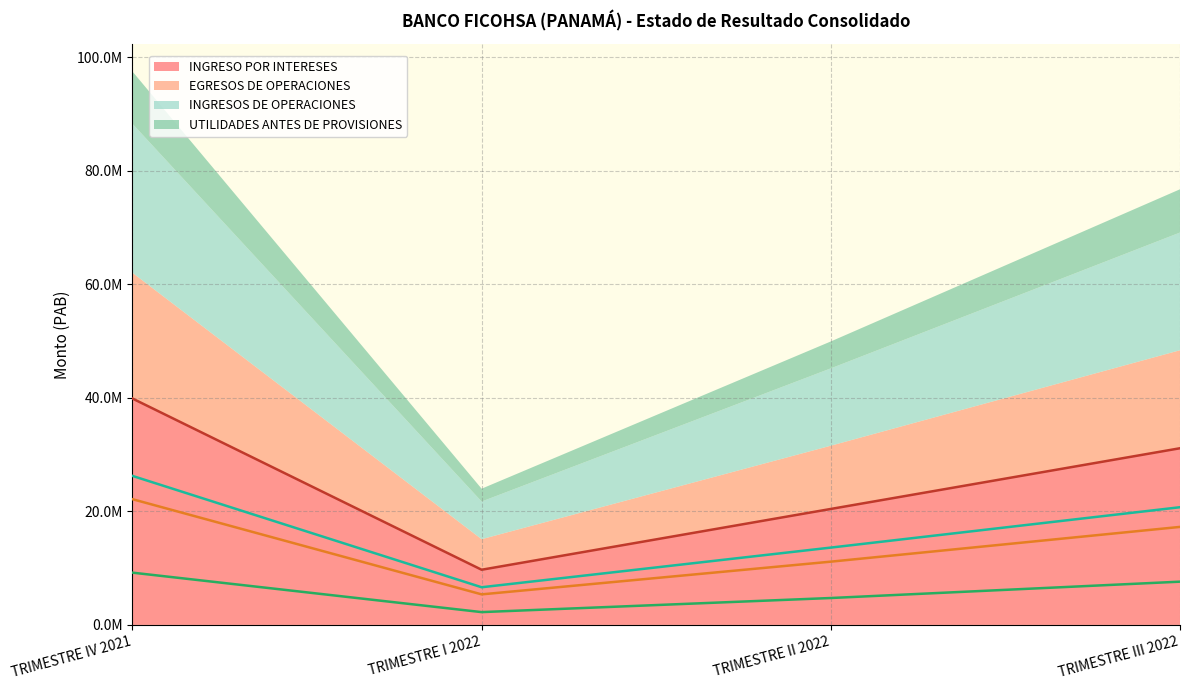

Where is the first local minimum for INGRESO POR INTERESES?

TRIMESTRE I 2022